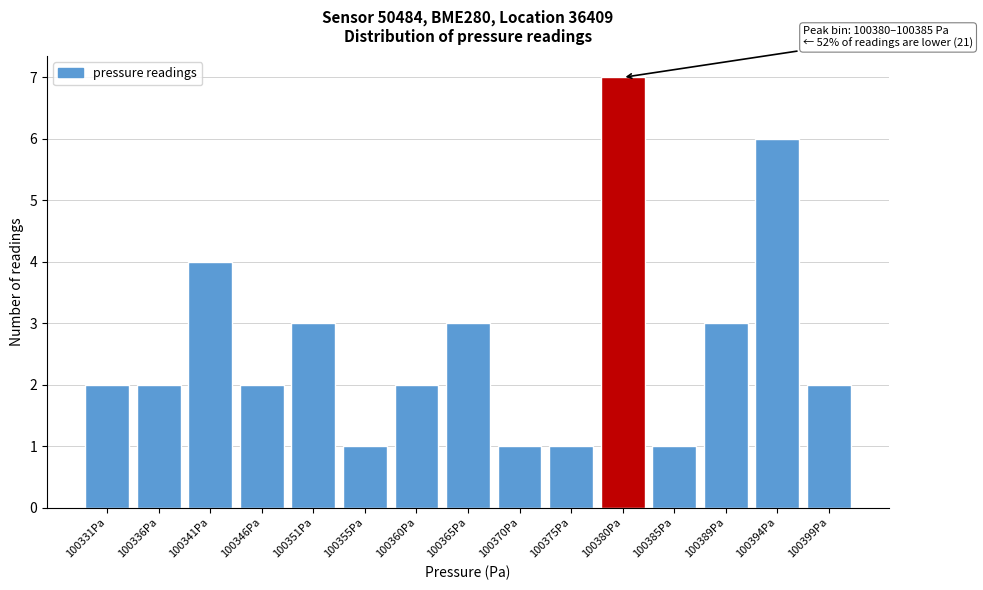

Reading left to right, extract all data points from this chart.

100331Pa=2	100336Pa=2	100341Pa=4	100346Pa=2	100351Pa=3	100355Pa=1	100360Pa=2	100365Pa=3	100370Pa=1	100375Pa=1	100380Pa=7	100385Pa=1	100389Pa=3	100394Pa=6	100399Pa=2